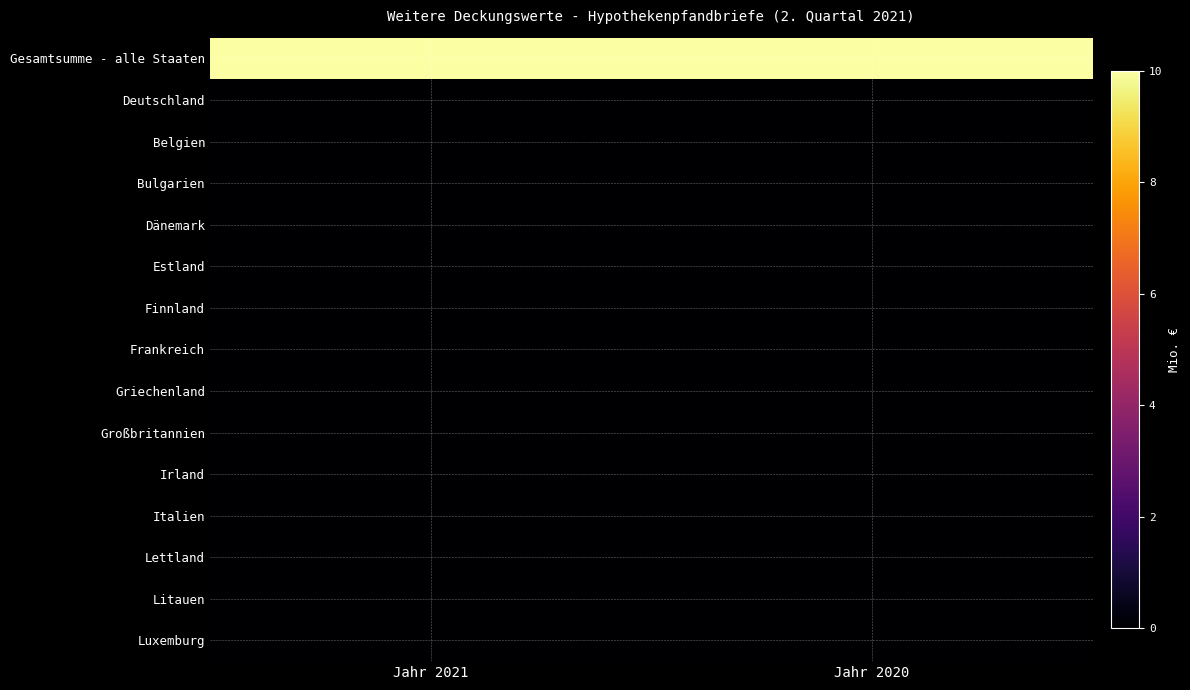

At how many categories does at least one series exceed 5?

2